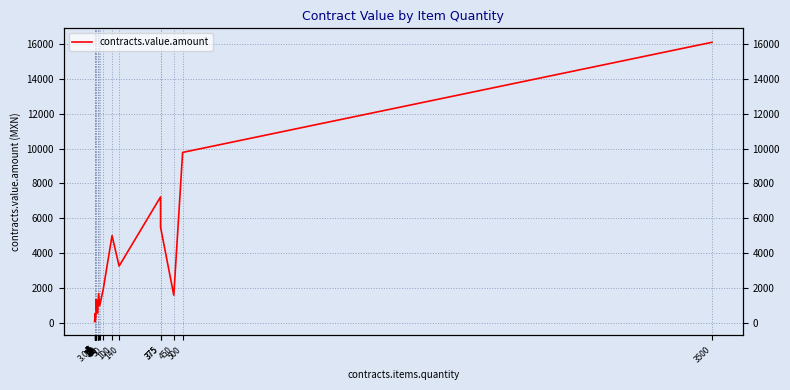

Which category has the lowest value across all series?

1